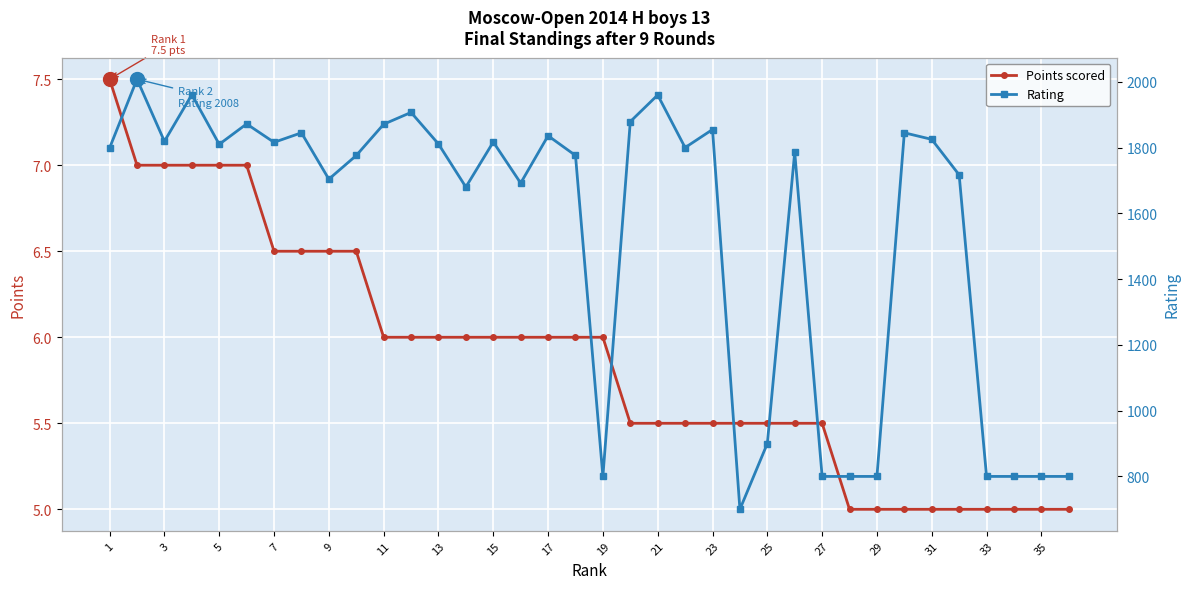

The Points scored series shows 3.6 at 5. True or false?

False